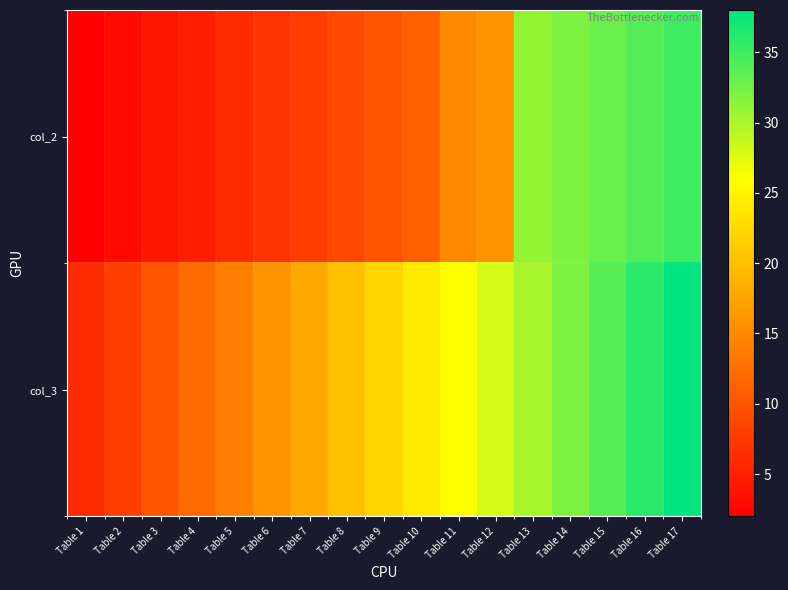

Reading left to right, transcribe all the data shown in this chart.

col_2: Table 1=2	Table 2=3	Table 3=4	Table 4=5	Table 5=6	Table 6=7	Table 7=8	Table 8=9	Table 9=10	Table 10=11	Table 11=15	Table 12=16	Table 13=31	Table 14=32	Table 15=33	Table 16=34	Table 17=35
col_3: Table 1=6	Table 2=8	Table 3=10	Table 4=12	Table 5=14	Table 6=16	Table 7=18	Table 8=20	Table 9=22	Table 10=24	Table 11=26	Table 12=28	Table 13=30	Table 14=32	Table 15=34	Table 16=36	Table 17=38